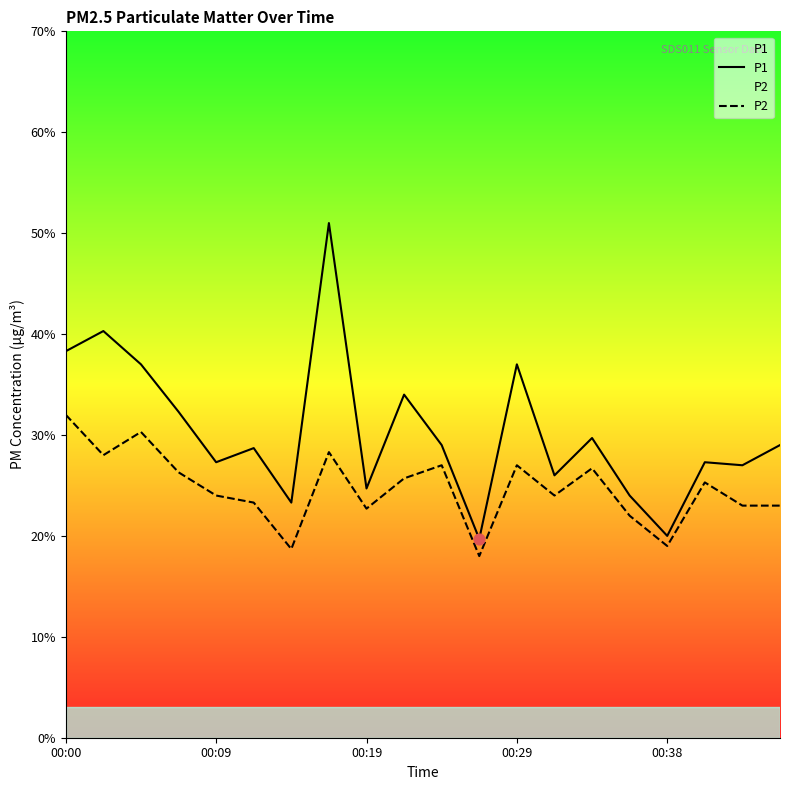

Which series has the widest spread of Y values?

P1